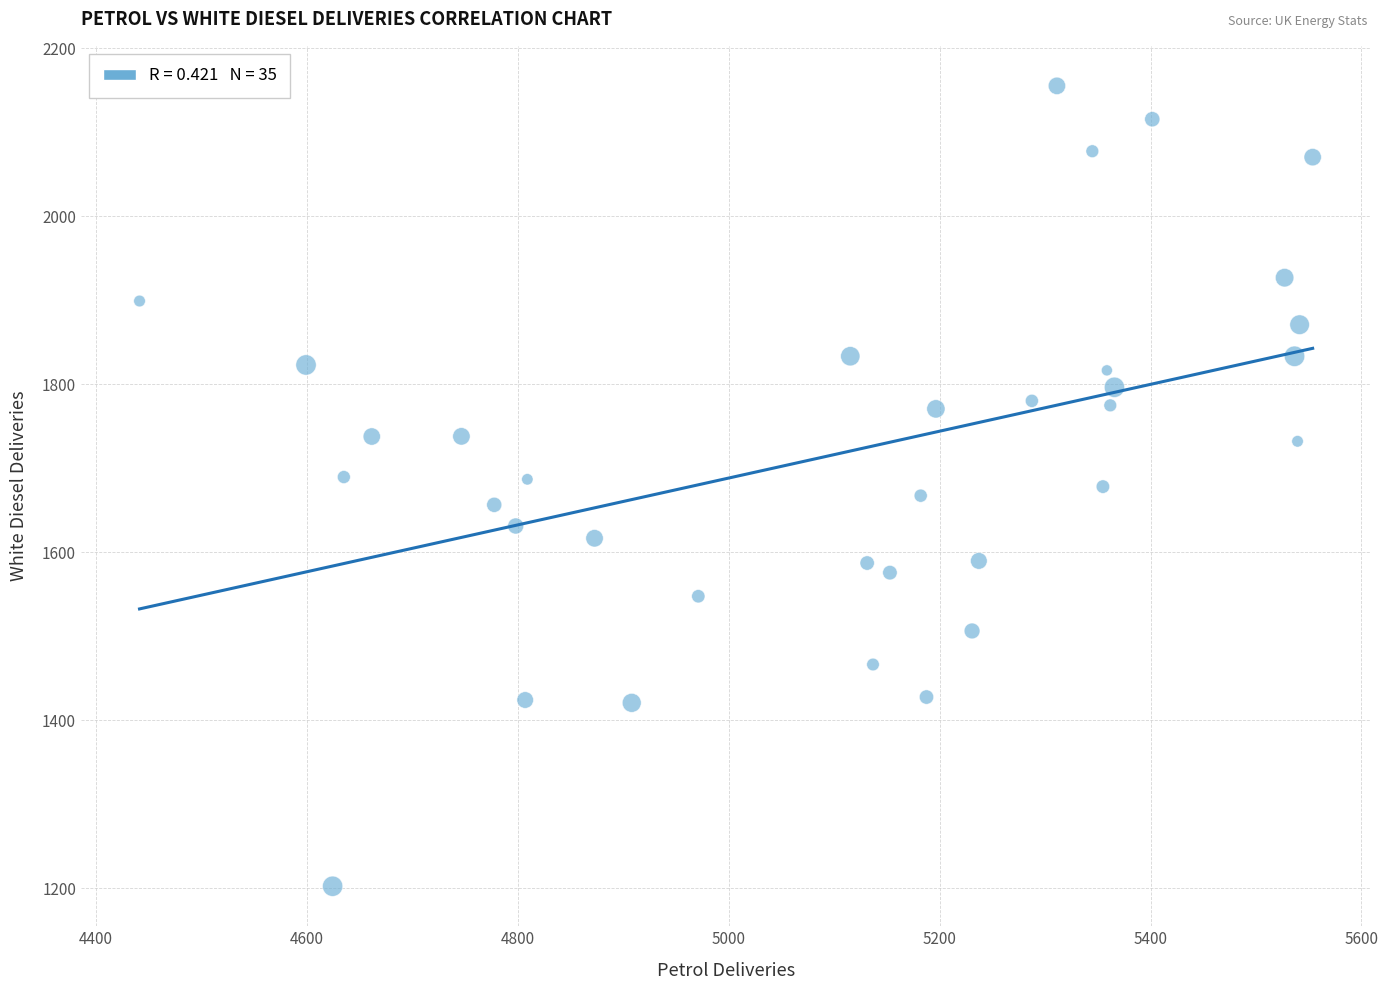

What is the range of Y values (max minus min)?

953.0